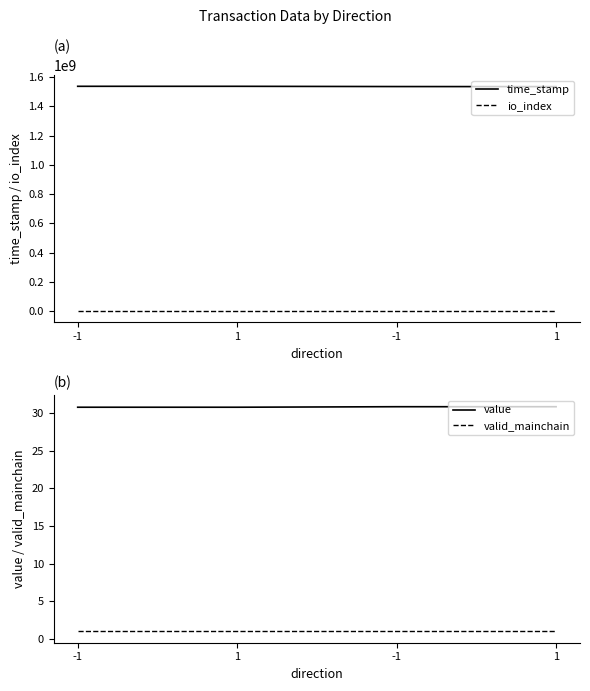

What is the sum of all valid_mainchain values?

4.0